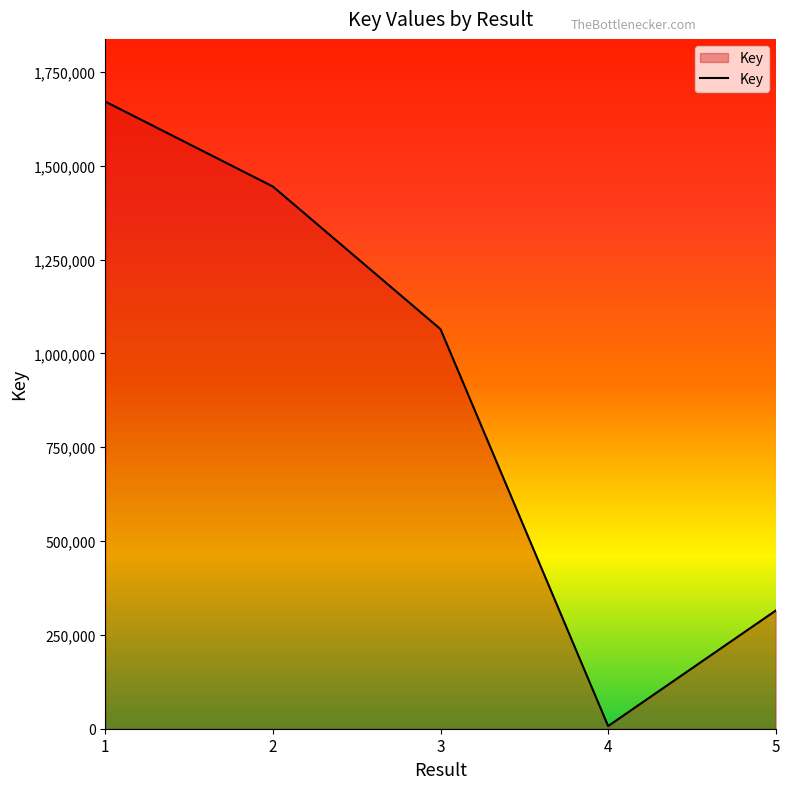

Is it true that the value at 1 is 2559577?

False